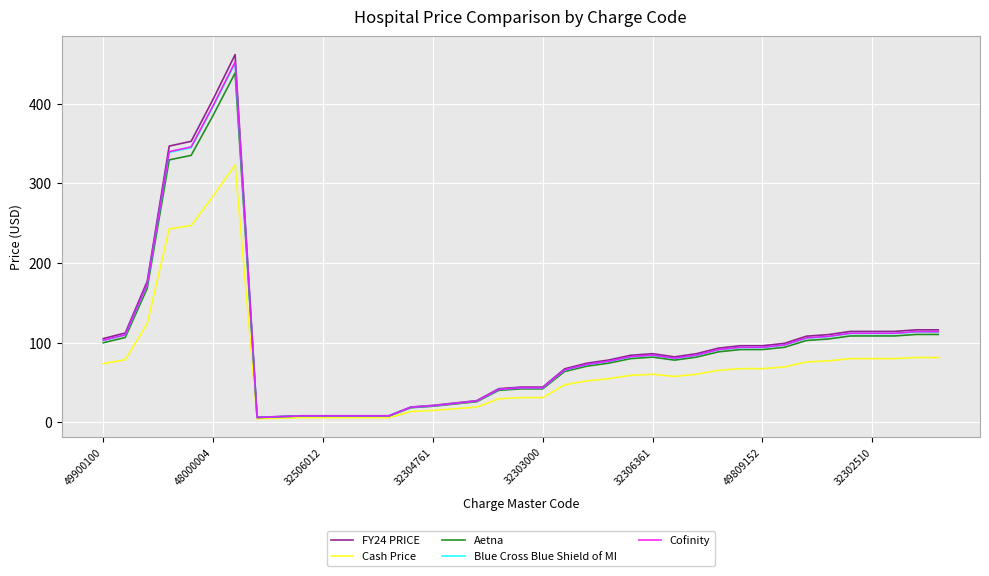

Does the chart display data point markers on the line(s)?

No